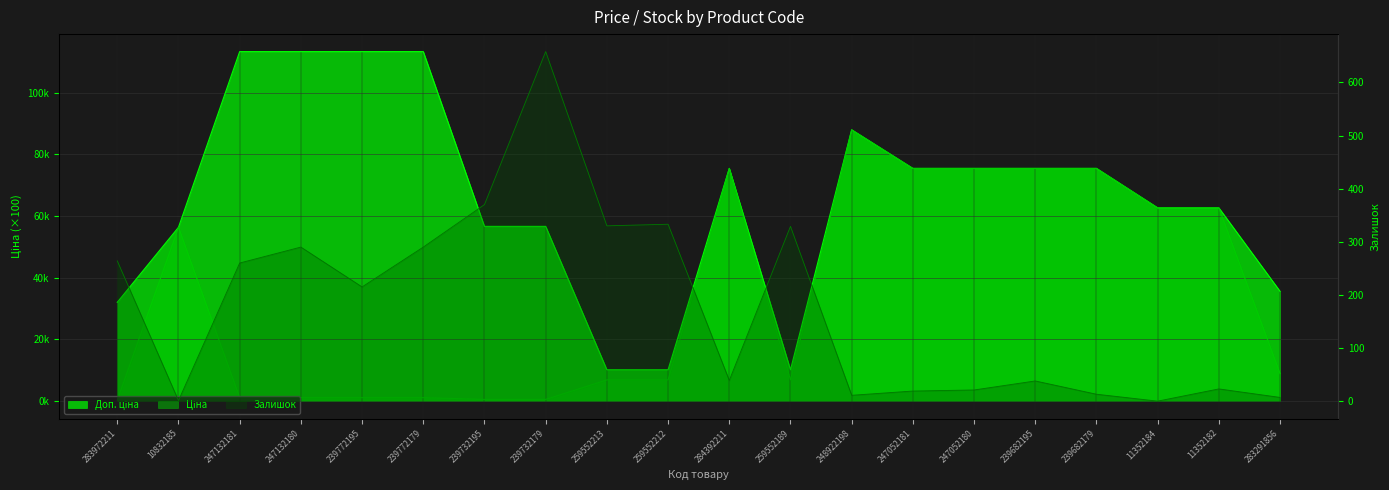

Reading left to right, transcribe all the data shown in this chart.

Ціна: 0.3	56.4	1.1	1.1	1.1	1.1	0.6	0.6	6.9	6.9	75.5	6.9	88.0	75.5	75.5	75.5	75.5	62.7	62.7	8.9
Доп. ціна: 32.0	56.4	113.3	113.3	113.3	113.3	56.7	56.7	10.2	10.2	75.5	10.2	88.0	75.5	75.5	75.5	75.5	62.7	62.7	35.6
Залишок: 264.0	1.0	260.0	290.0	215.0	290.0	370.0	658.0	330.0	333.0	39.0	329.0	11.0	19.0	21.0	38.0	13.0	0.0	23.0	7.0